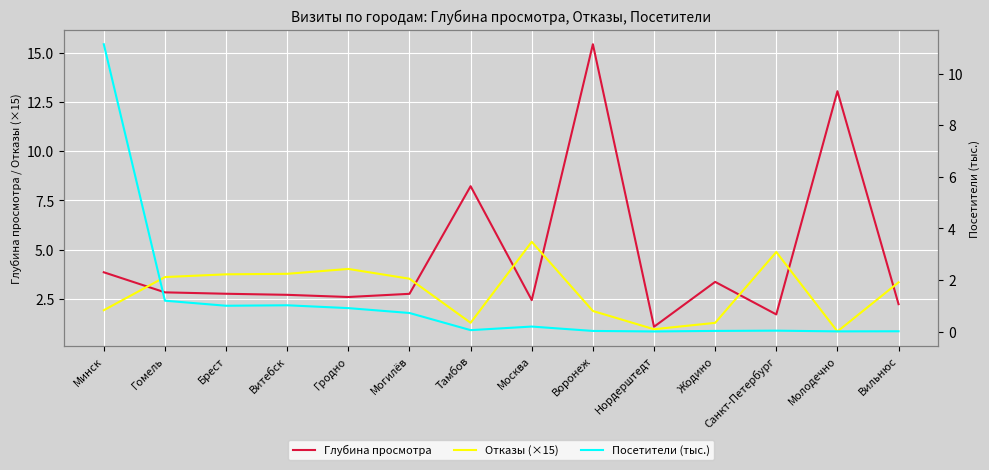

At which category does Посетители (тыс.) reach its first local peak?

Витебск